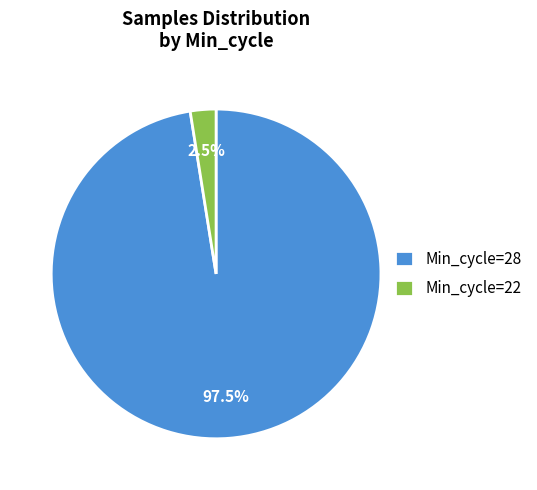

How many segments does this pie chart have?

2